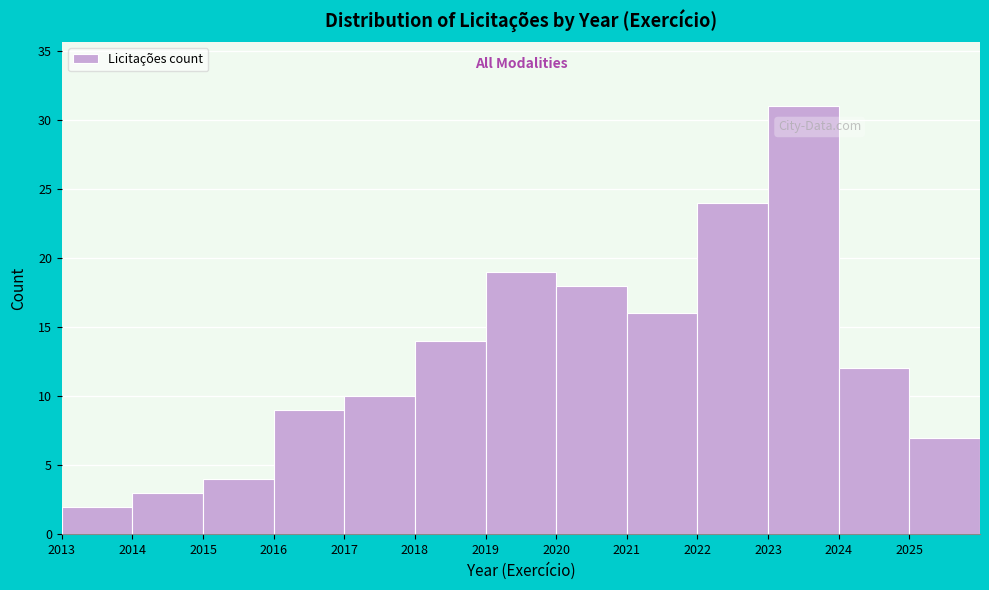

Reading left to right, transcribe this chart: for each bar, give the range it covers on the x-axis and its height. The values are not printed on the chart, so give them approximately, as read against the axis.

2013 to 2014: 2
2014 to 2015: 3
2015 to 2016: 4
2016 to 2017: 9
2017 to 2018: 10
2018 to 2019: 14
2019 to 2020: 19
2020 to 2021: 18
2021 to 2022: 16
2022 to 2023: 24
2023 to 2024: 31
2024 to 2025: 12
2025 to 2026: 7